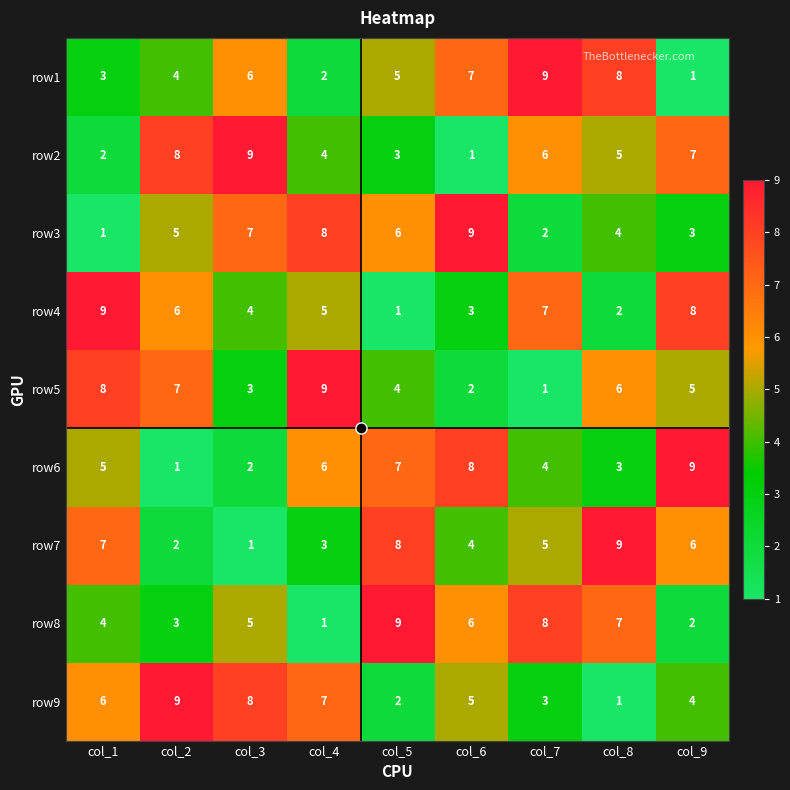

Rank the series at col_5 from highest to lowest value.

row8, row7, row6, row3, row1, row5, row2, row9, row4